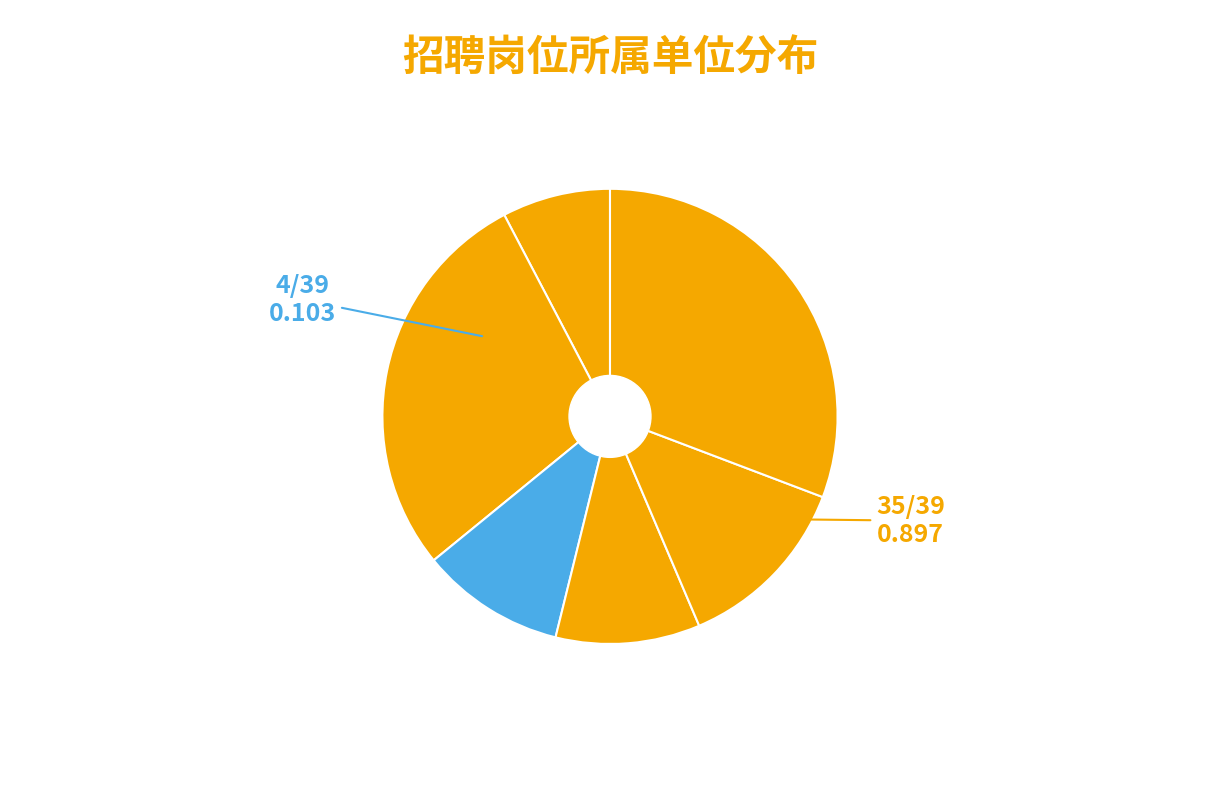

How many slices are in this pie chart?

6